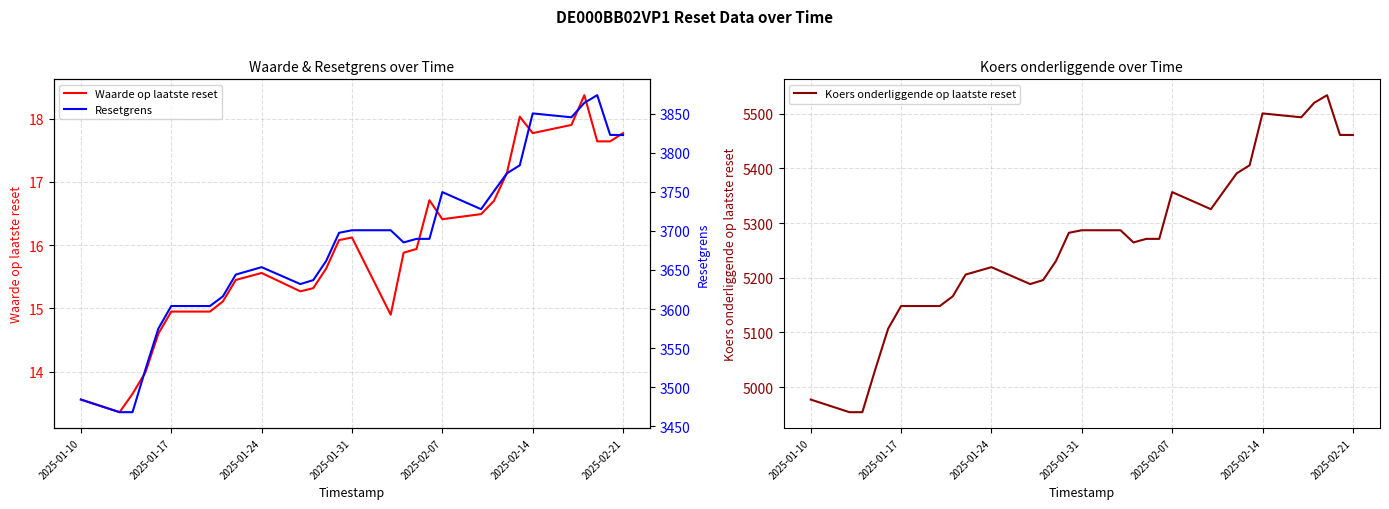

What is the minimum value for Waarde op laatste reset?

13.4